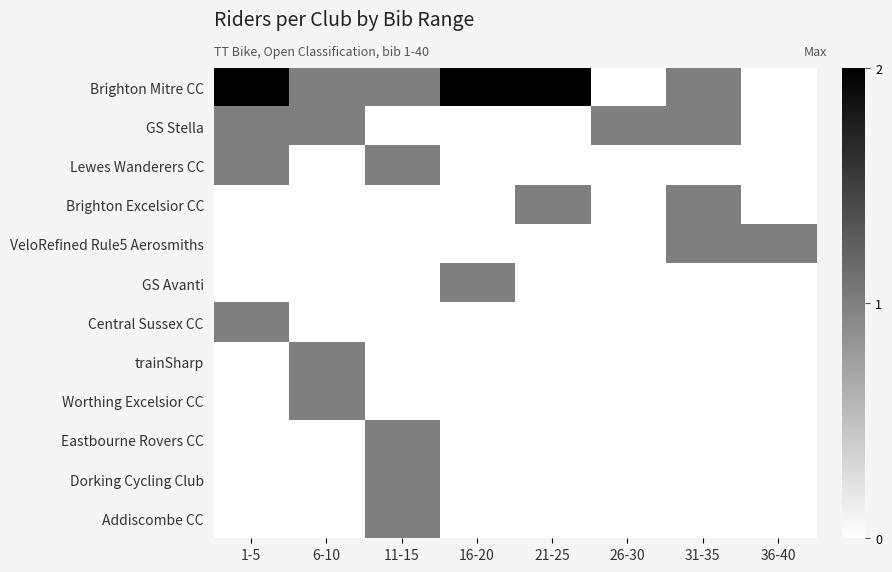

At how many categories does at least one series exceed 1?

3